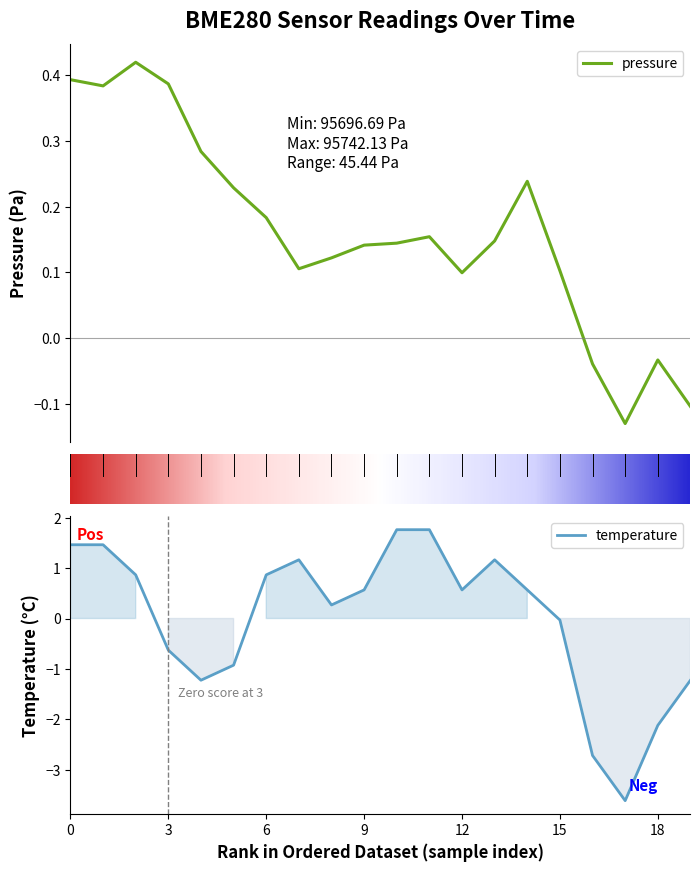

Is it true that temperature equals -0.6 at 3?

True